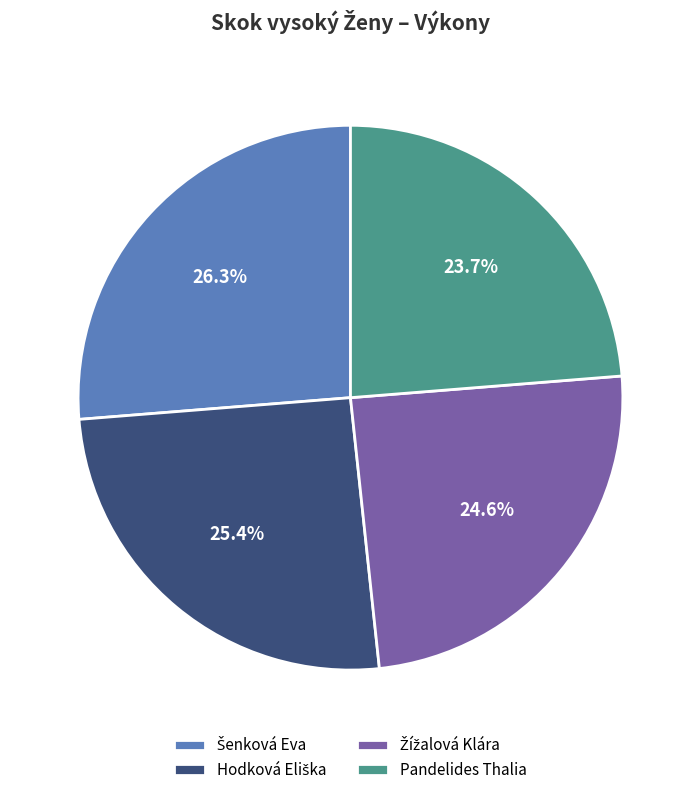

How many segments does this pie chart have?

4